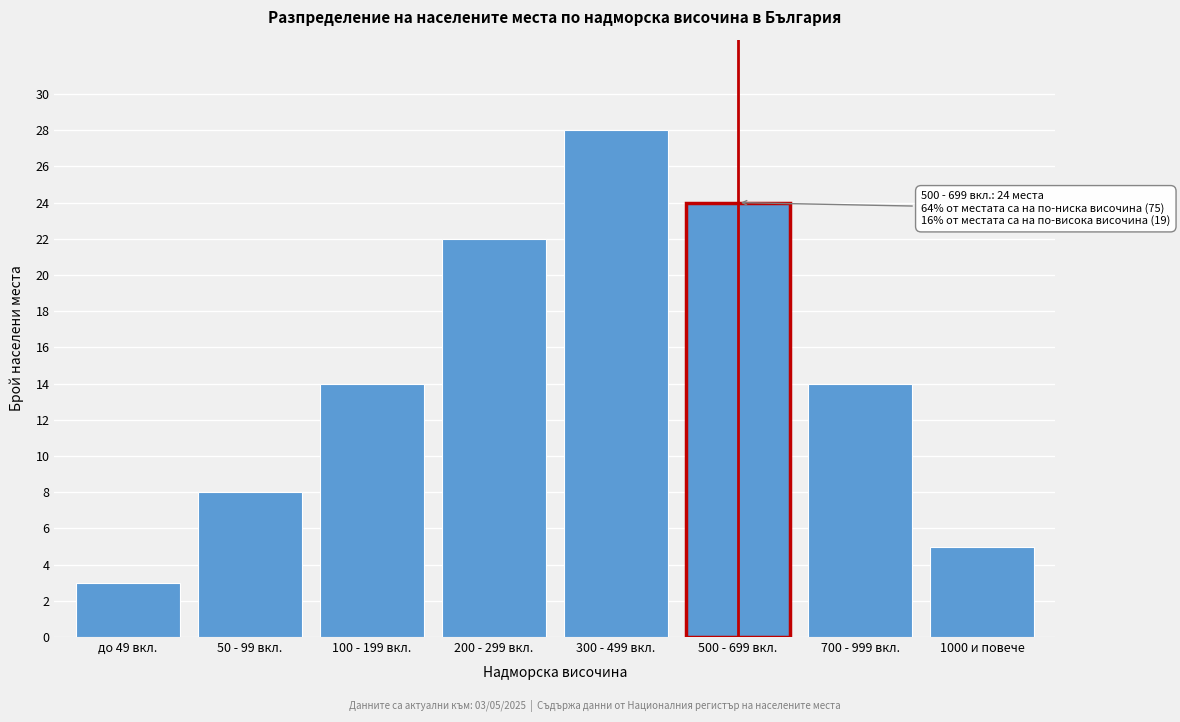

Reading right to left, transcribe all the data shown in this chart.

5	14	24	28	22	14	8	3